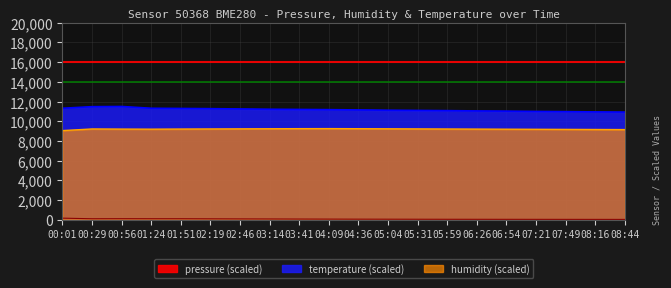

What is the sum of the humidity values at 04:36 and 05:59?

18460.0